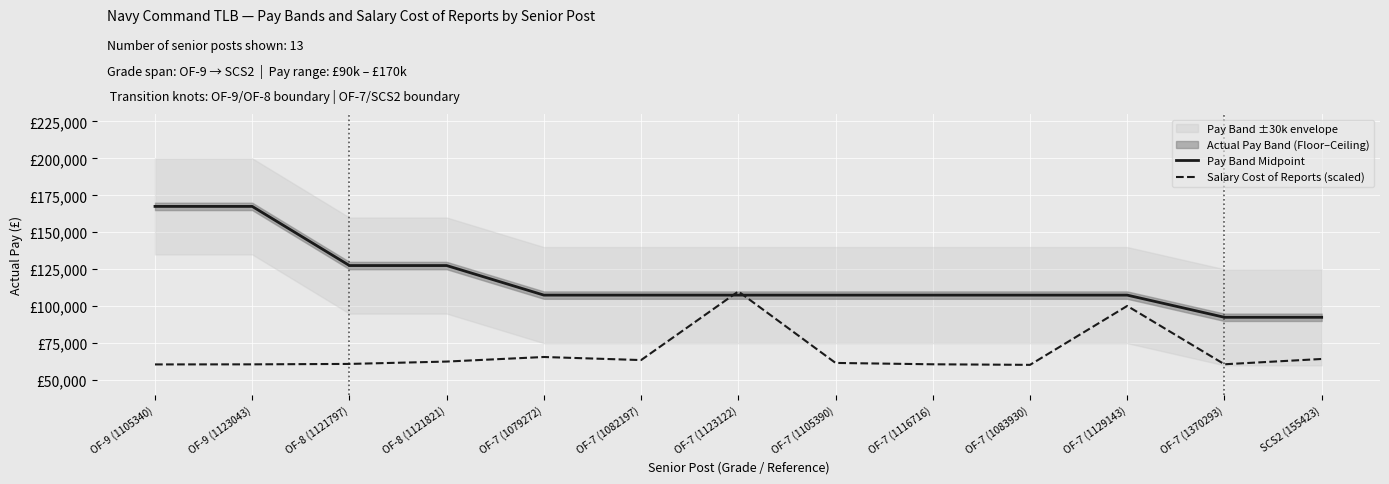

At which label is Pay Band Midpoint closest to 129999?

OF-8 (1121797)